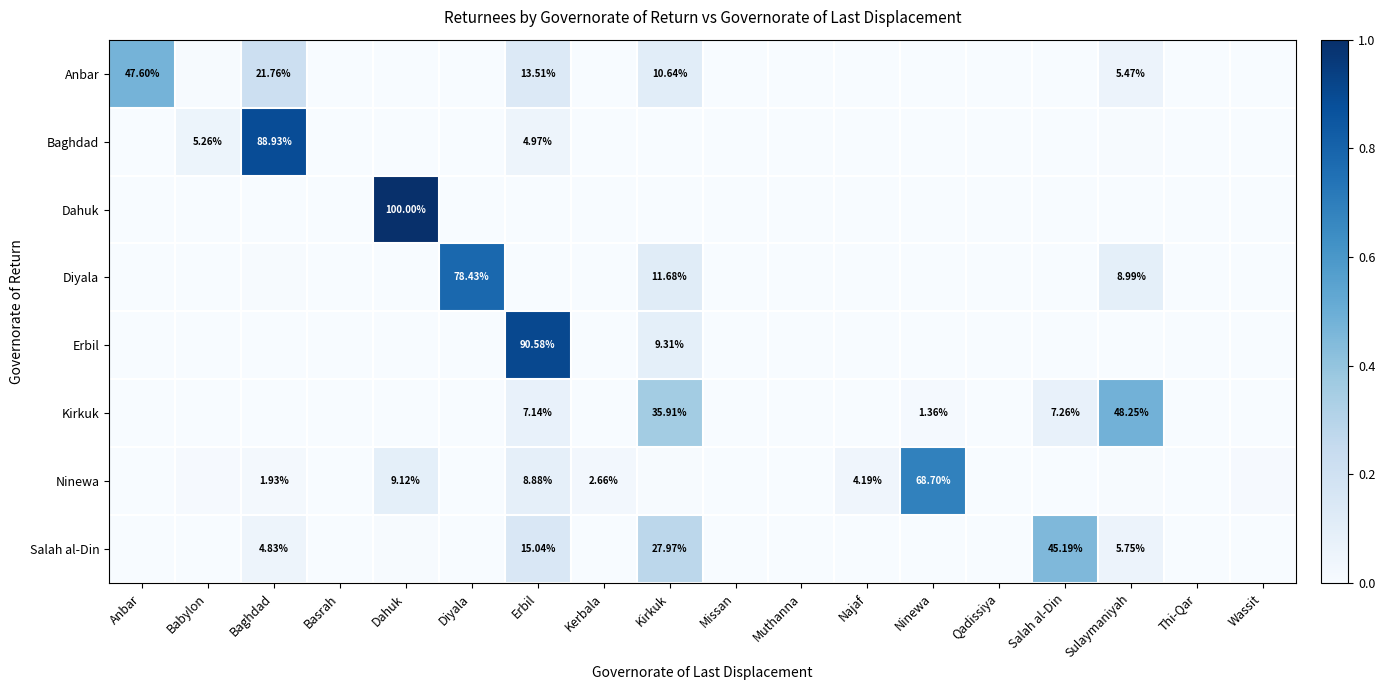

Which series has the largest total across all categories?

Anbar